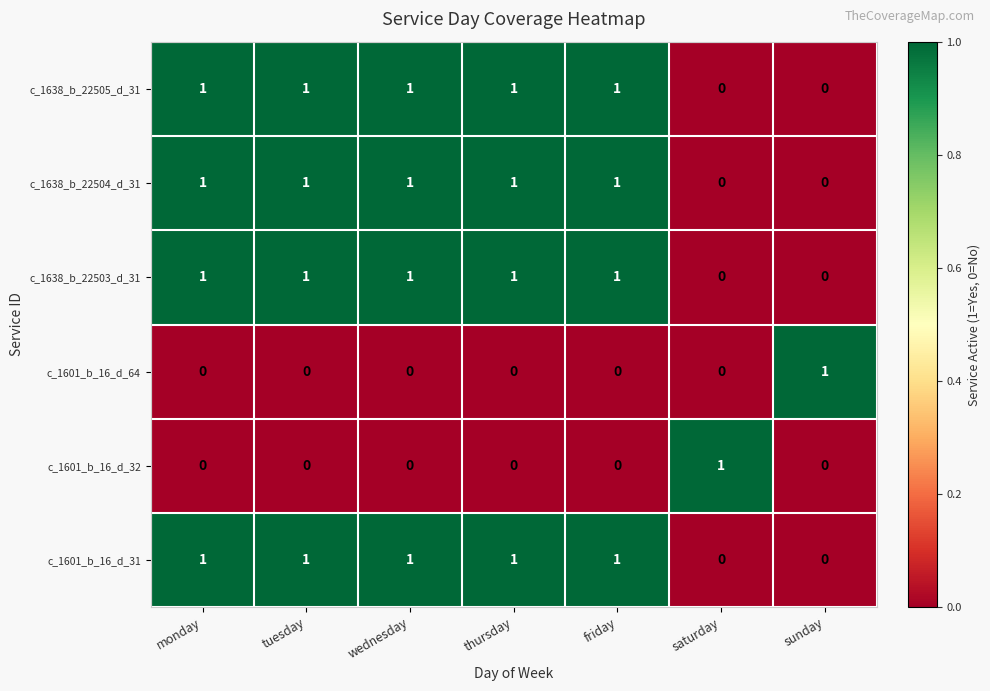

How many c_1638_b_22505_d_31 values are between 0 and 1?

7